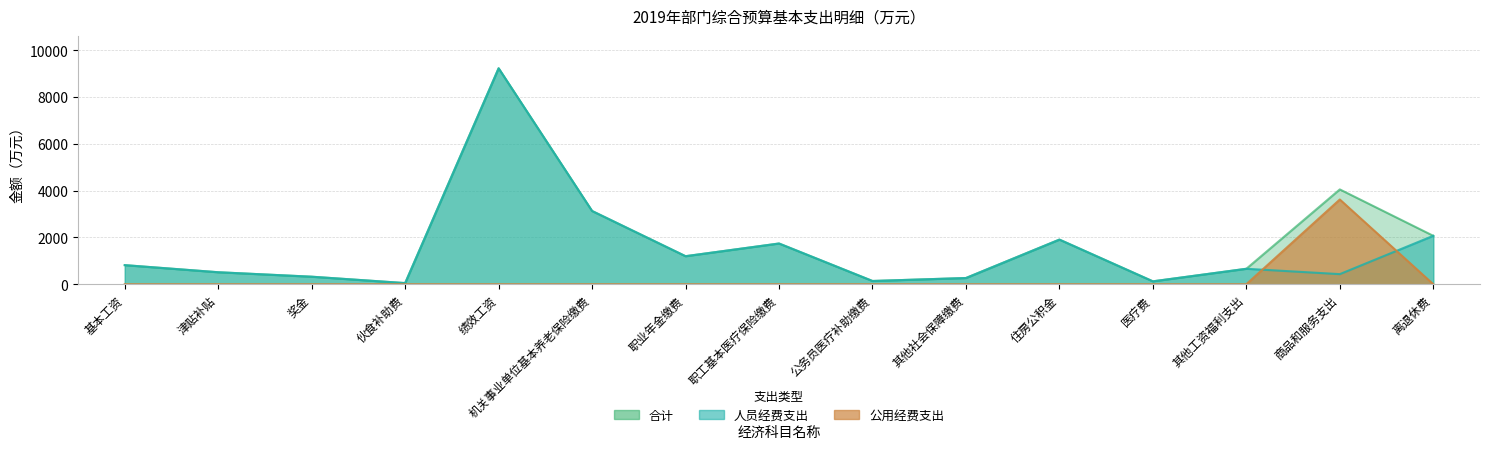

At how many categories does at least one series exceed 1452?

6